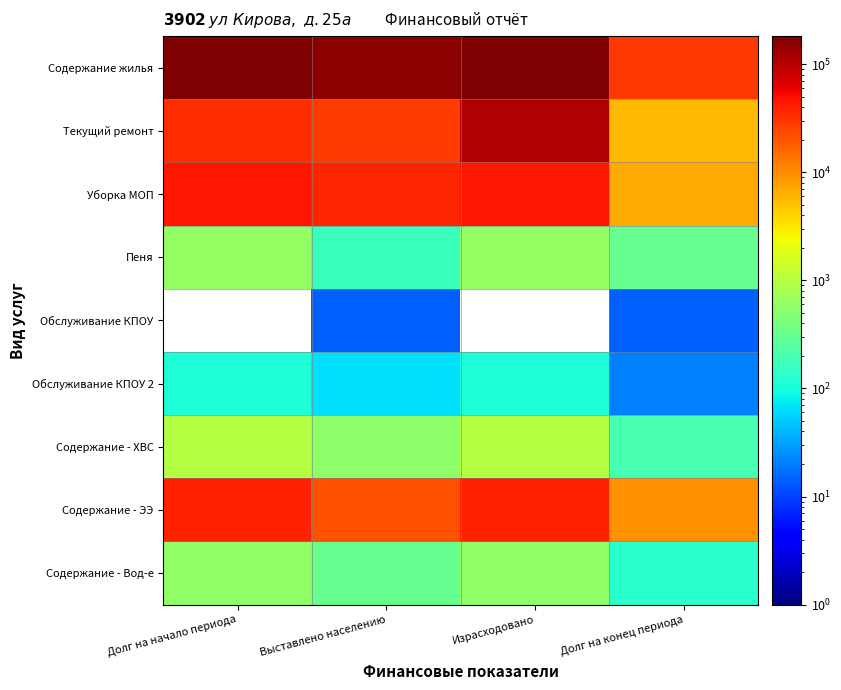

True or false: Уборка МОП has a value of 44008.7 at Долг на начало периода.

True